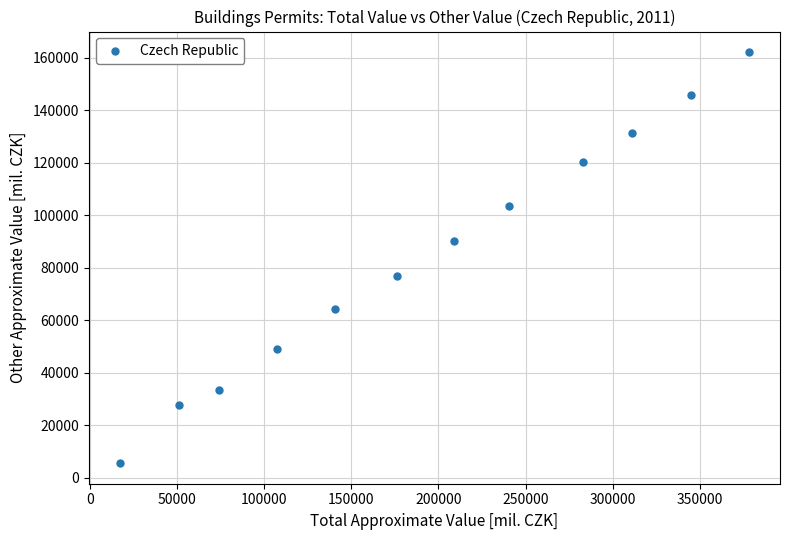

What is the average X value?

194396